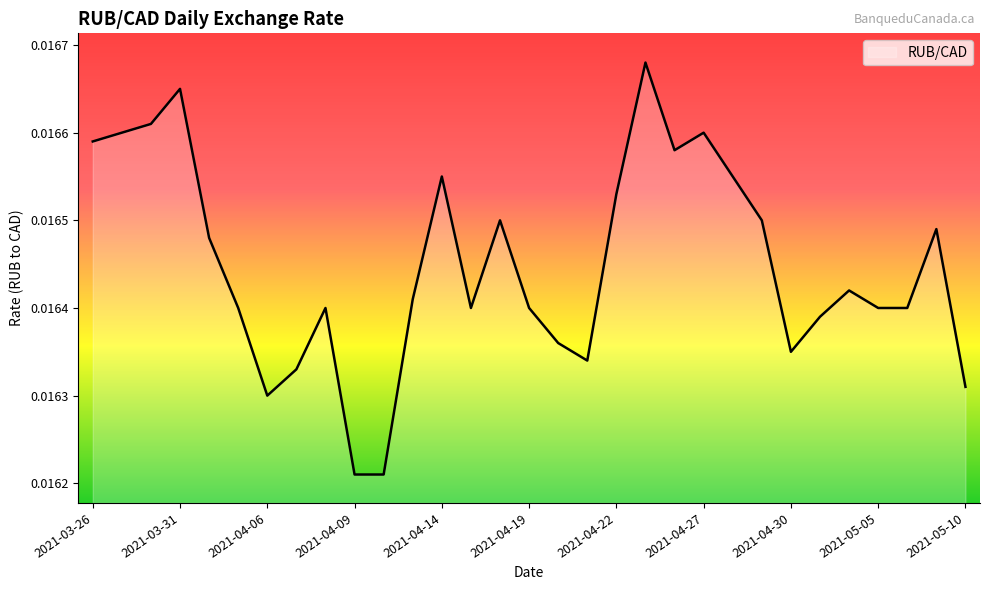

Does the chart display data point markers on the line(s)?

No